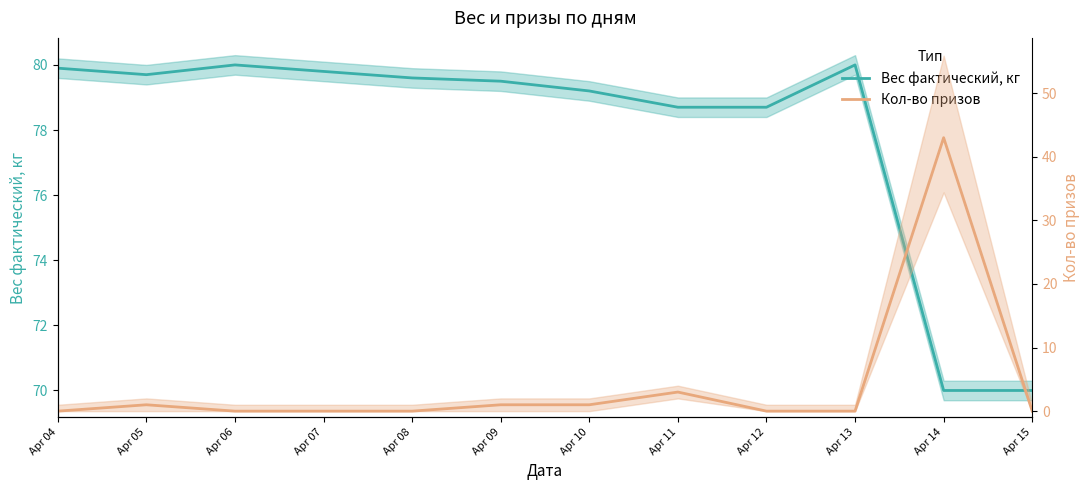

Reading left to right, extract all data points from this chart.

Вес фактический, кг: 79.9	79.7	80.0	79.8	79.6	79.5	79.2	78.7	78.7	80.0	70.0	70.0
Кол-во призов: 0.0	1.0	0.0	0.0	0.0	1.0	1.0	3.0	0.0	0.0	43.0	0.0